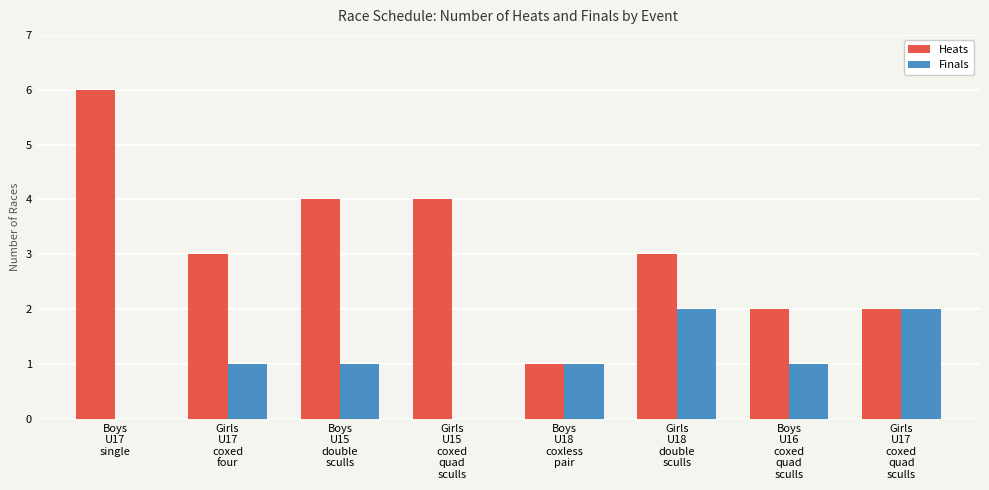

Which series has the largest total across all categories?

Heats